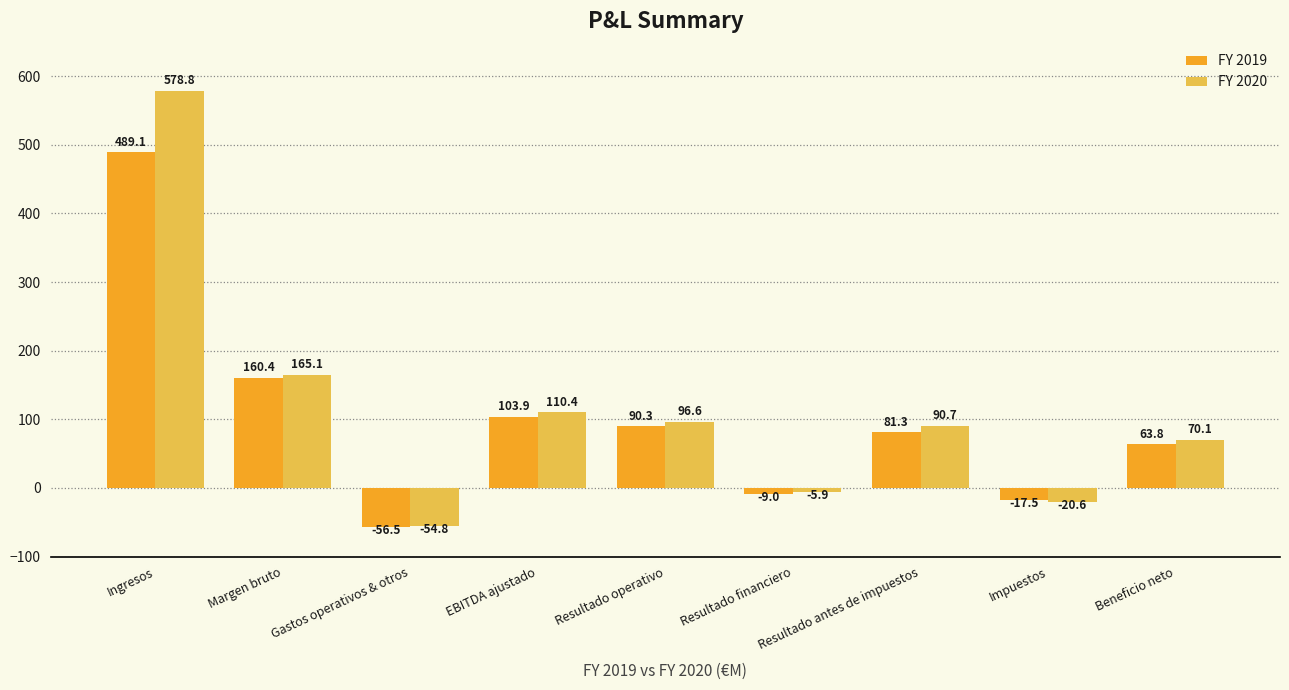

The value of FY 2020 at Margen bruto is 60.8. True or false?

False